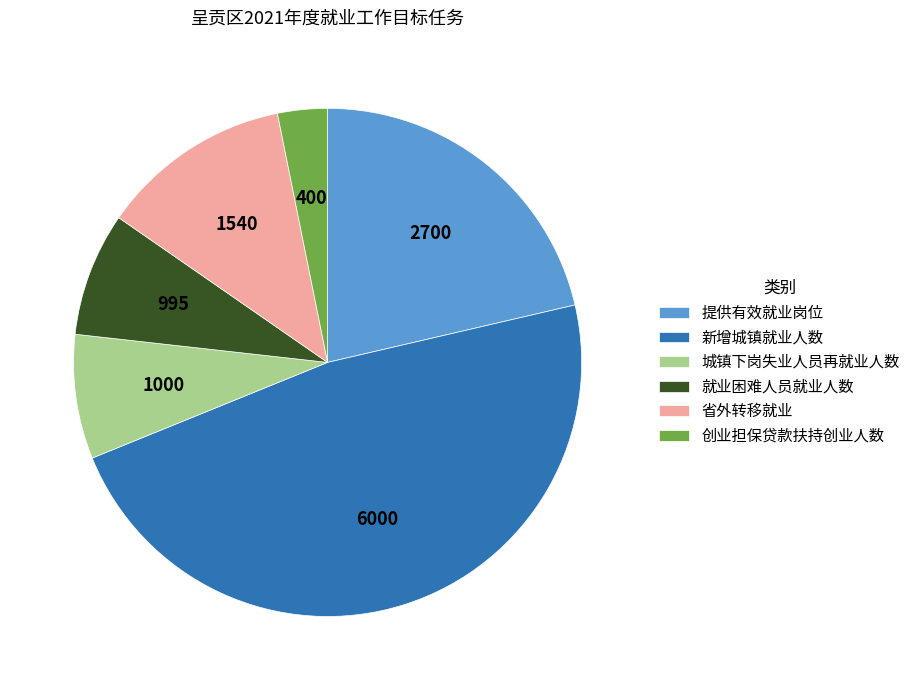

Approximately how many times larger is the value at 省外转移就业 compared to 城镇下岗失业人员再就业人数?

1.5